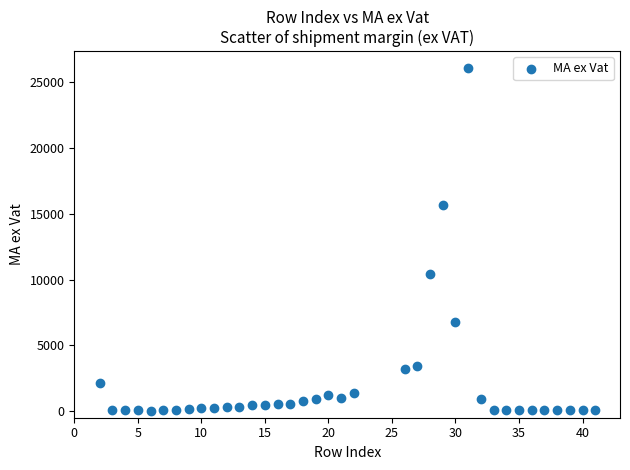

What is the range of X values (max minus min)?

39.0